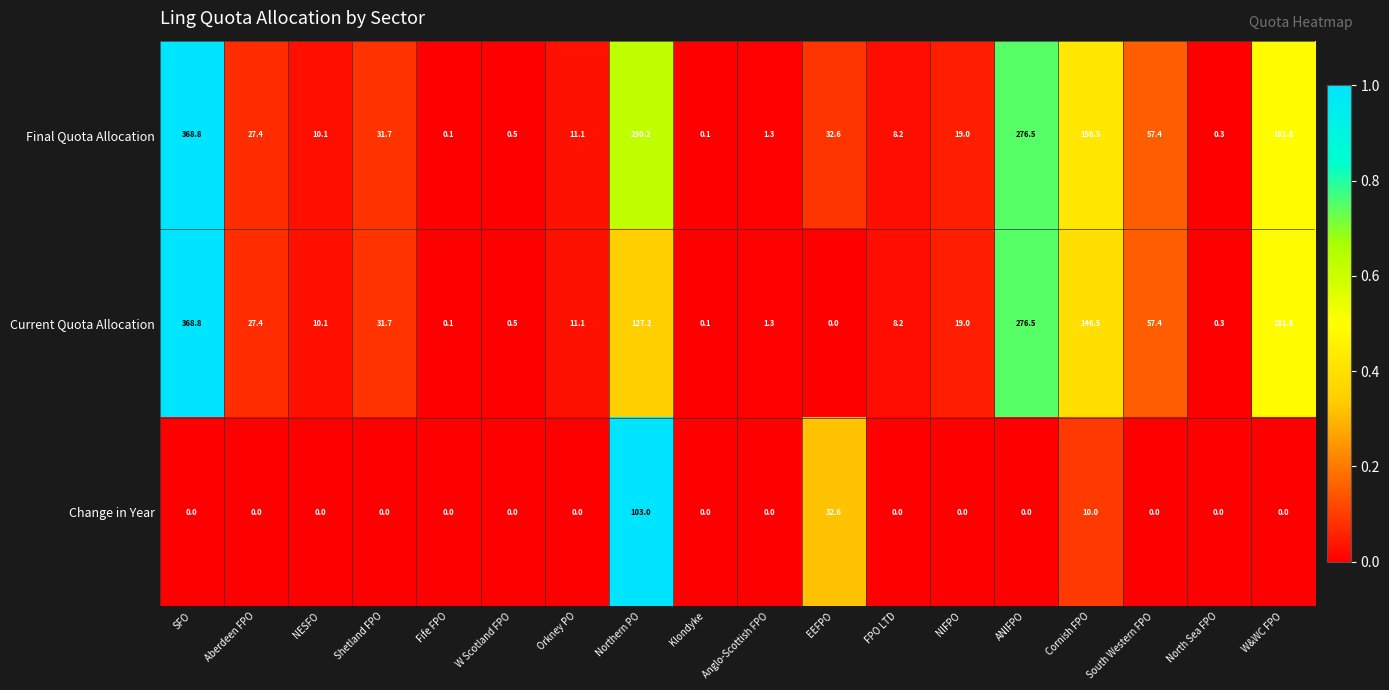

The Final Quota Allocation series shows 0.4 at Anglo-Scottish FPO. True or false?

False